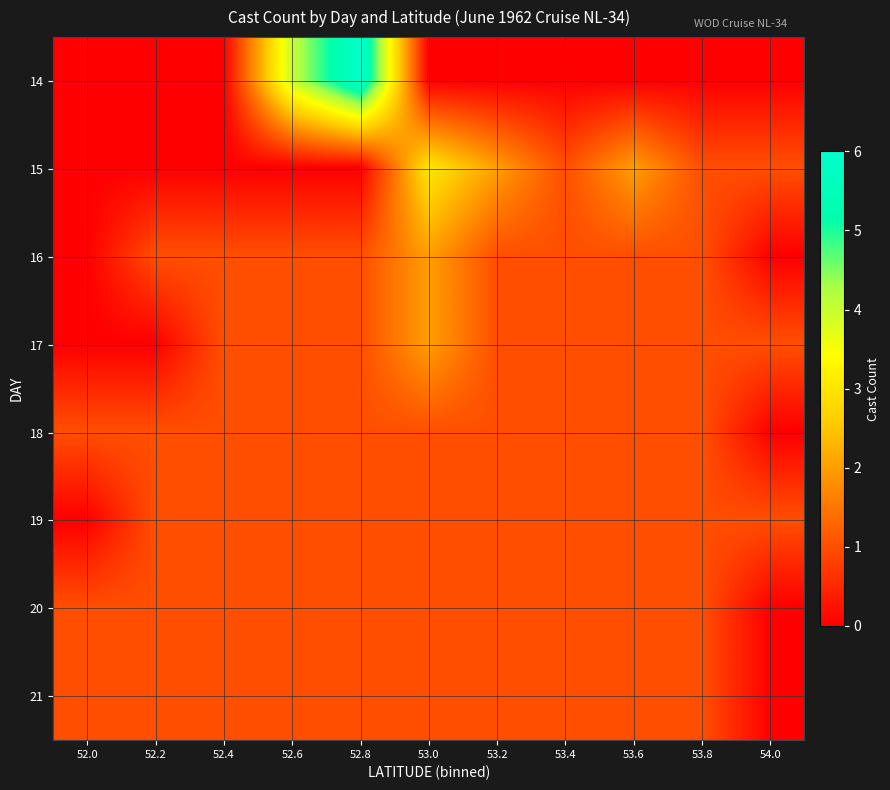

Reading left to right, what are all the values shown in this chart?

14: 52.0=0	52.2=0	52.4=0	52.6=4	52.8=6	53.0=0	53.2=0	53.4=0	53.6=0	53.8=0	54.0=0
15: 52.0=0	52.2=0	52.4=0	52.6=0	52.8=0	53.0=3	53.2=2	53.4=1	53.6=2	53.8=1	54.0=1
16: 52.0=0	52.2=1	52.4=1	52.6=1	52.8=1	53.0=2	53.2=1	53.4=1	53.6=1	53.8=1	54.0=0
17: 52.0=0	52.2=0	52.4=1	52.6=1	52.8=1	53.0=2	53.2=1	53.4=1	53.6=1	53.8=1	54.0=1
18: 52.0=1	52.2=1	52.4=1	52.6=1	52.8=1	53.0=1	53.2=1	53.4=1	53.6=1	53.8=1	54.0=0
19: 52.0=0	52.2=1	52.4=1	52.6=1	52.8=1	53.0=1	53.2=1	53.4=1	53.6=1	53.8=1	54.0=1
20: 52.0=1	52.2=1	52.4=1	52.6=1	52.8=1	53.0=1	53.2=1	53.4=1	53.6=1	53.8=1	54.0=0
21: 52.0=1	52.2=1	52.4=1	52.6=1	52.8=1	53.0=1	53.2=1	53.4=1	53.6=1	53.8=1	54.0=0